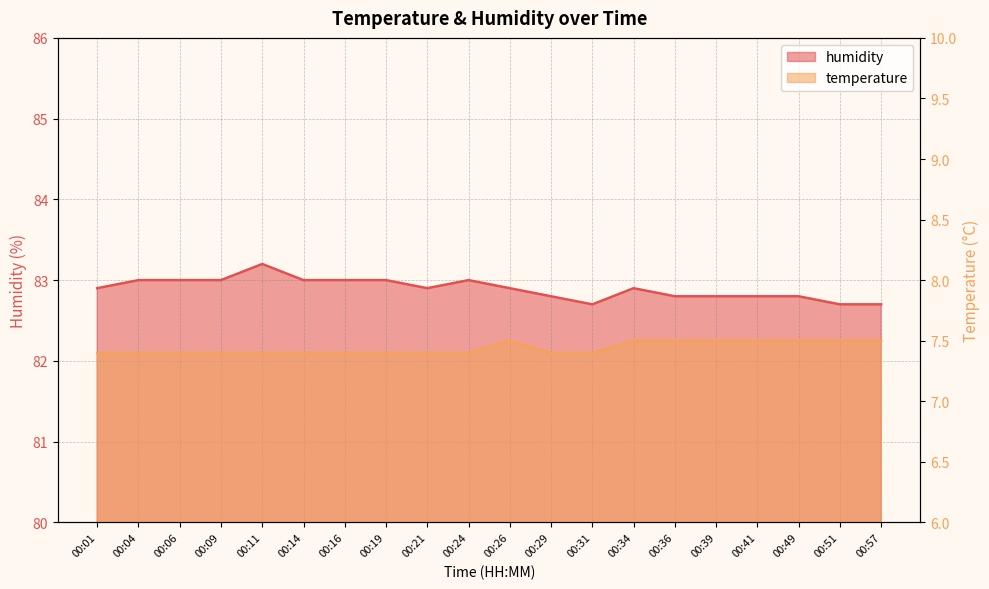

Is the value of temperature at 00:39 greater than the value of humidity at 00:19?

No